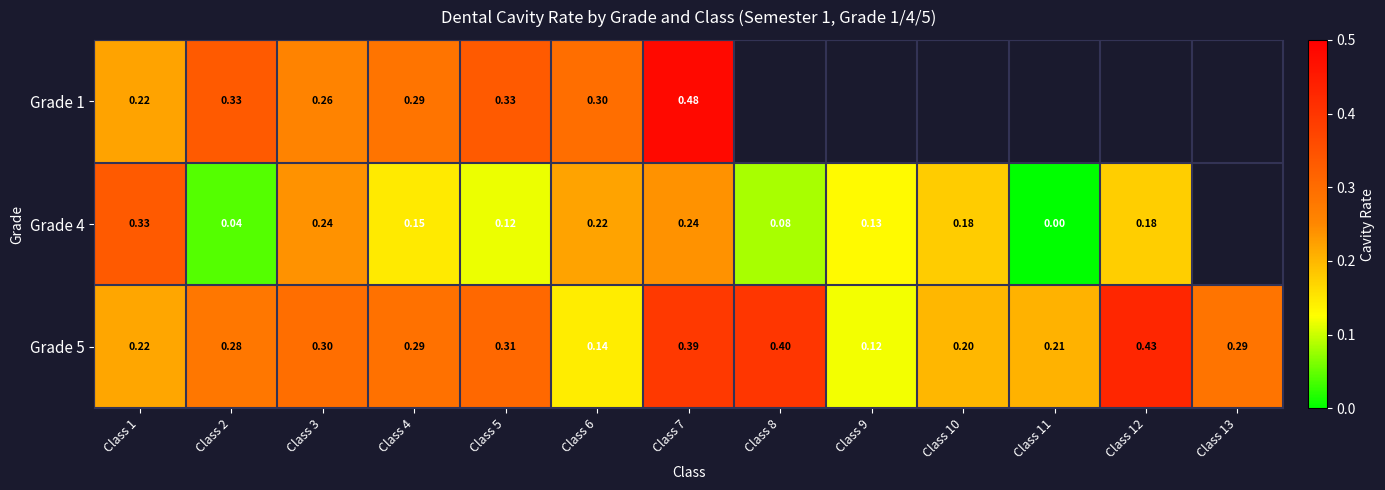

Is the value of Grade 5 at Class 2 greater than the value of Grade 4 at Class 12?

Yes